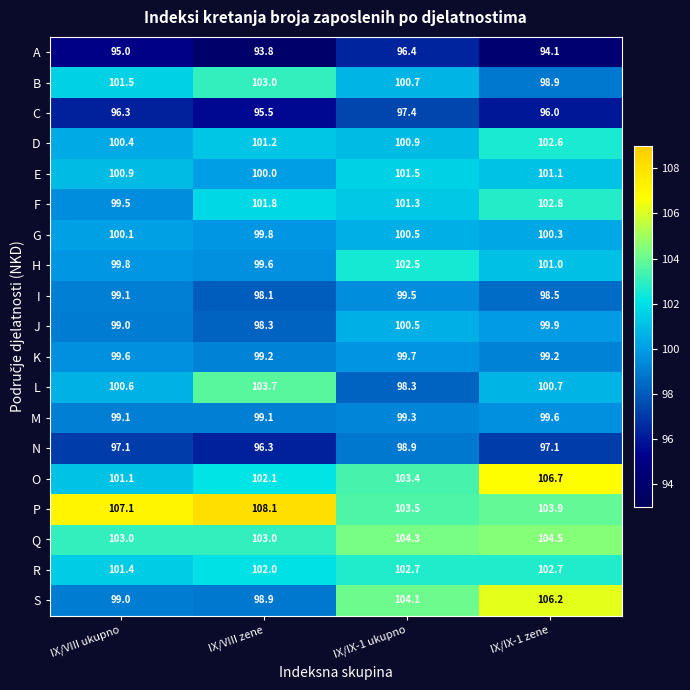

Between IX/VIII zene and IX/IX-1 ukupno, which series saw the biggest shift?

L